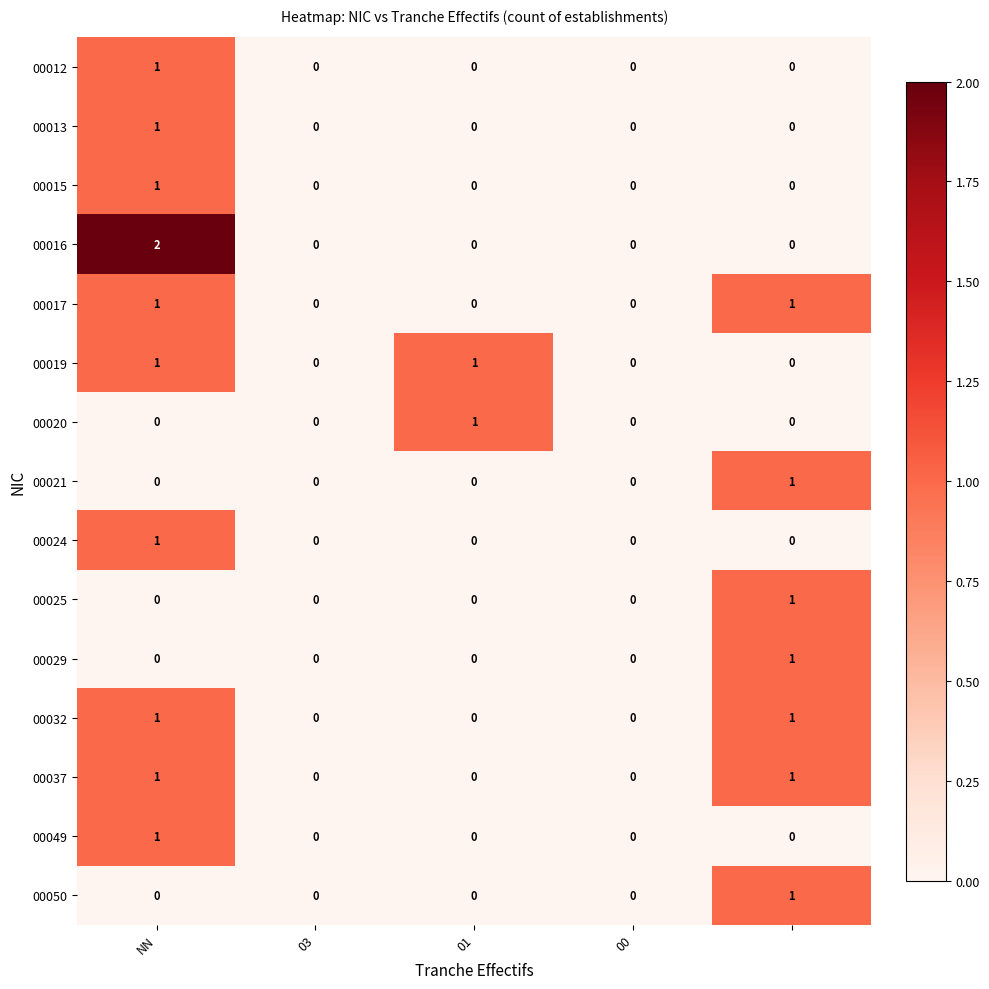

Which series has the largest range (max minus min)?

00016